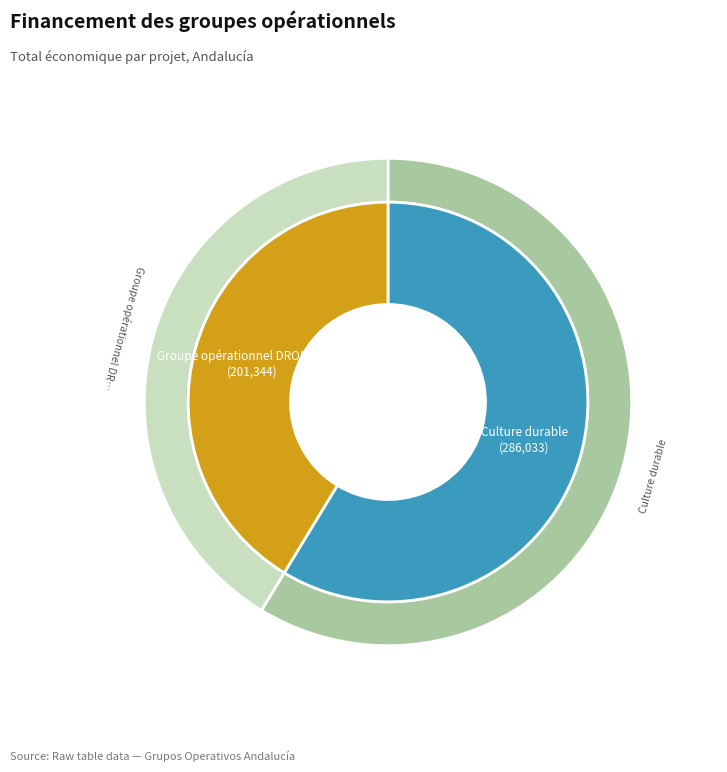

What is the change in value from Groupe opérationnel : Culture durable to Groupe opérationnel DRONFRUIT 2?

-84689